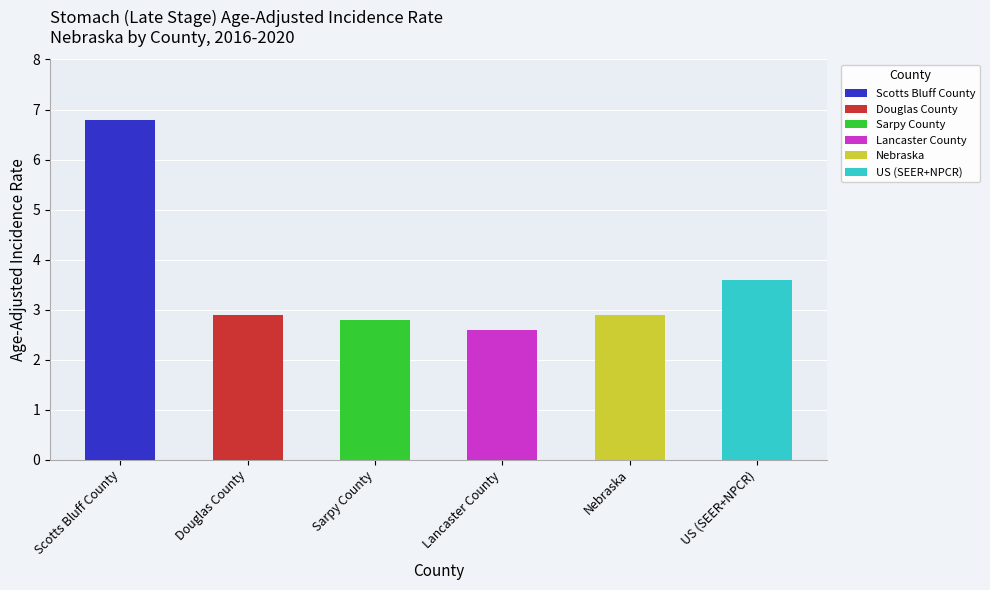

Which category has the lowest value across all series?

Lancaster County